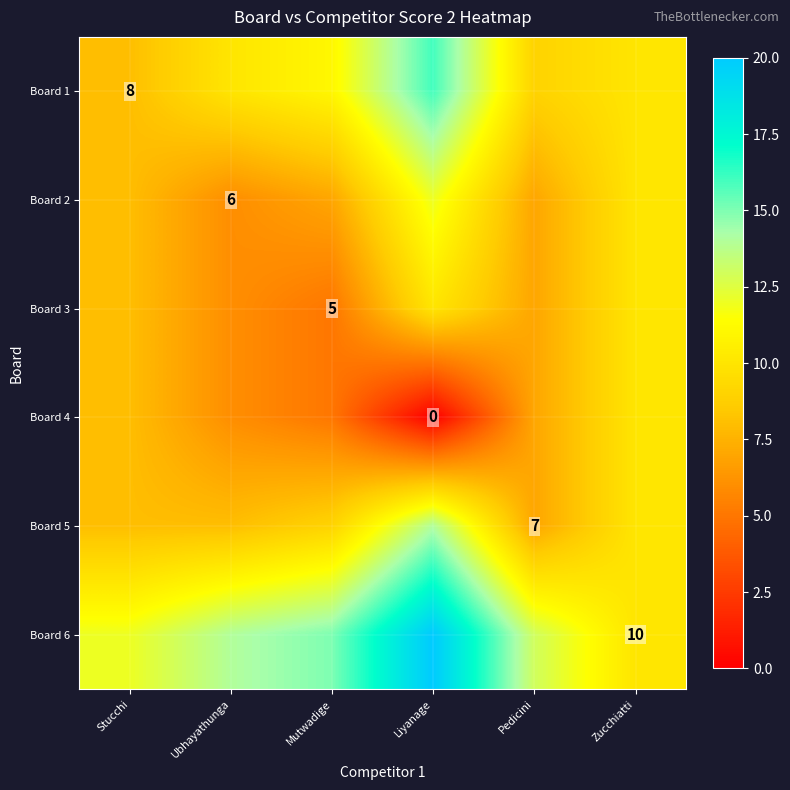

The Board 6 series shows 13 at Zucchiatti. True or false?

False